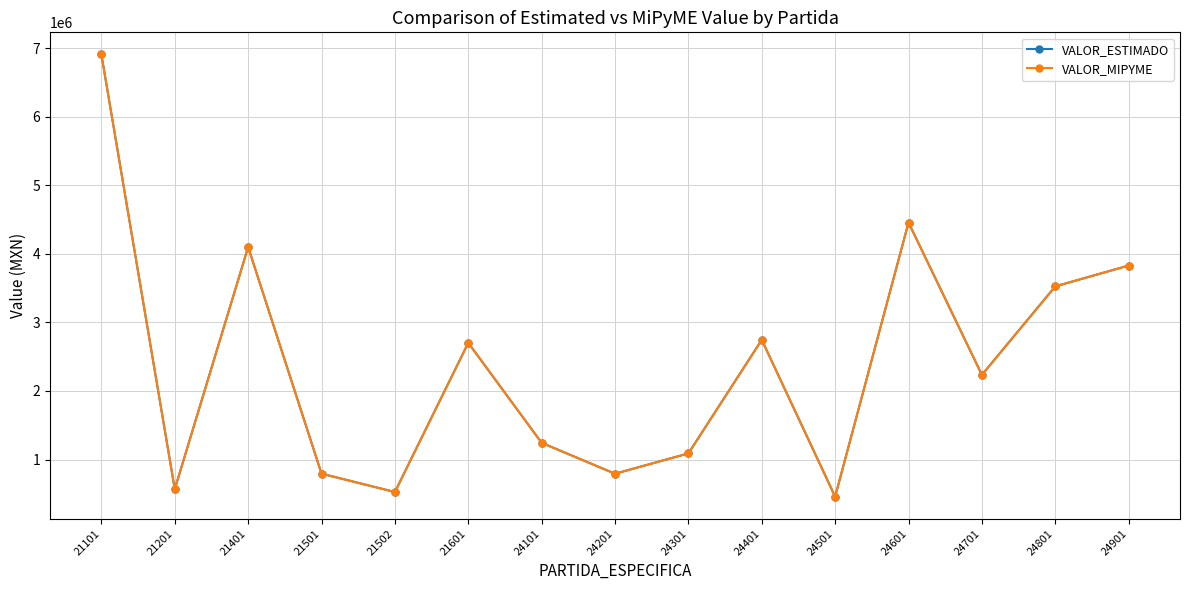

What is the difference between the VALOR_ESTIMADO values at 24801 and 21601?

823276